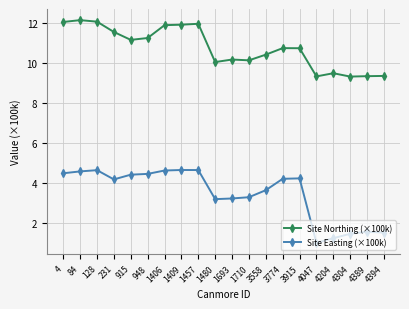

What is the minimum value shown in the chart?

1.0